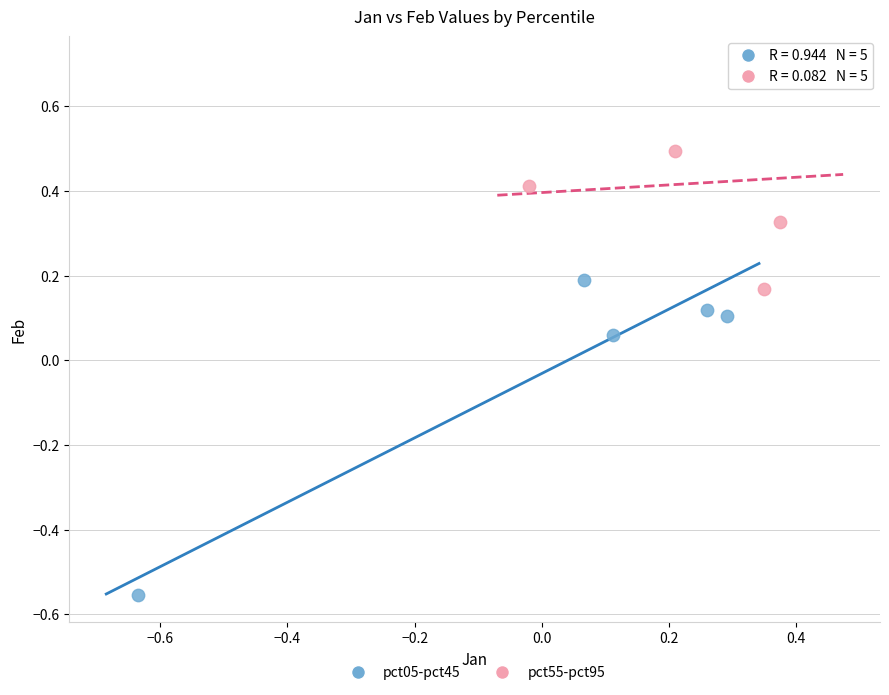

Which series contains the lowest Y value?

pct05-pct45